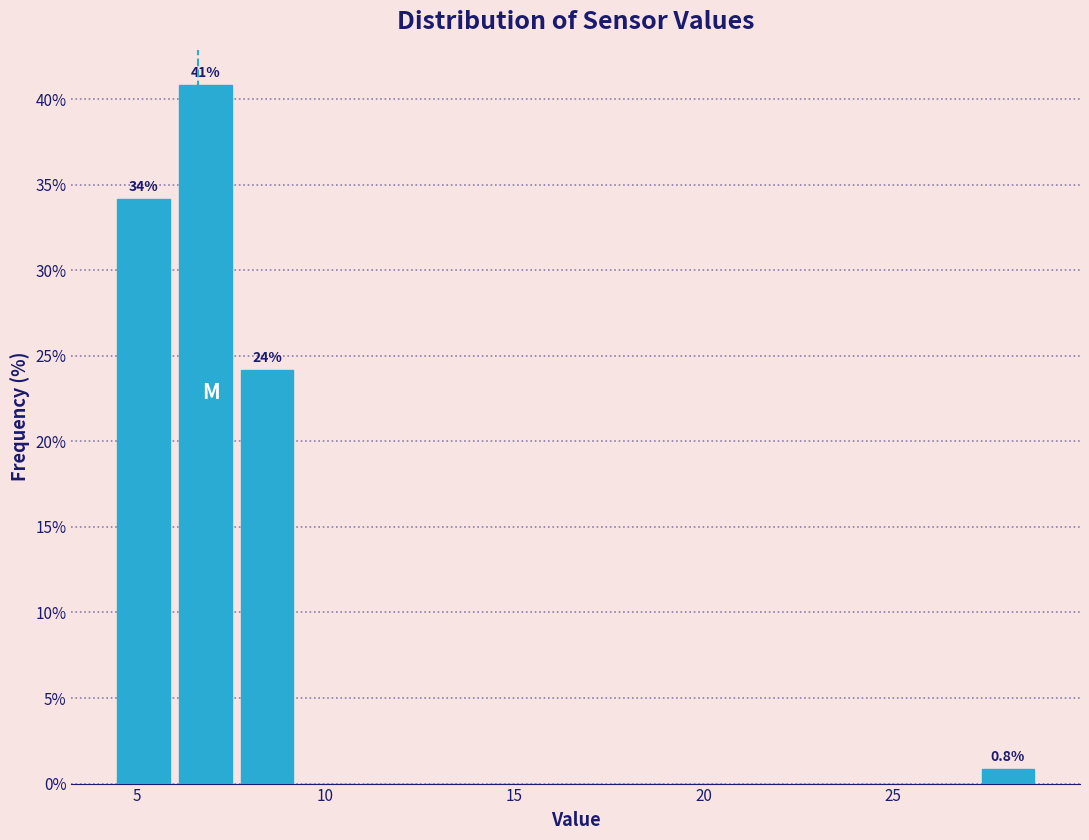

Read against the x-axis, roughly where is the centre of the tallest bar?

7.0